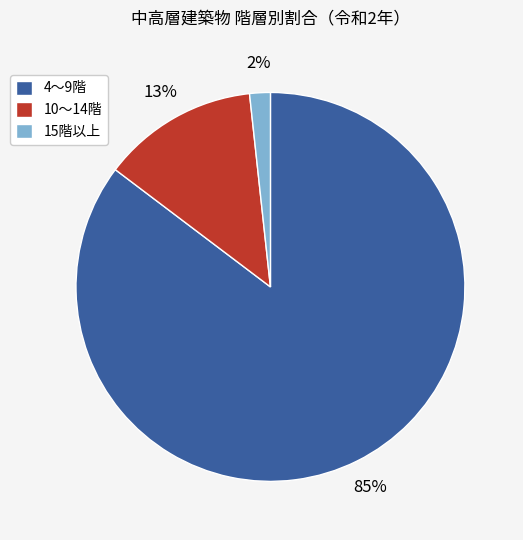

Rank the categories by value from highest to lowest.

4～9階, 10～14階, 15階以上